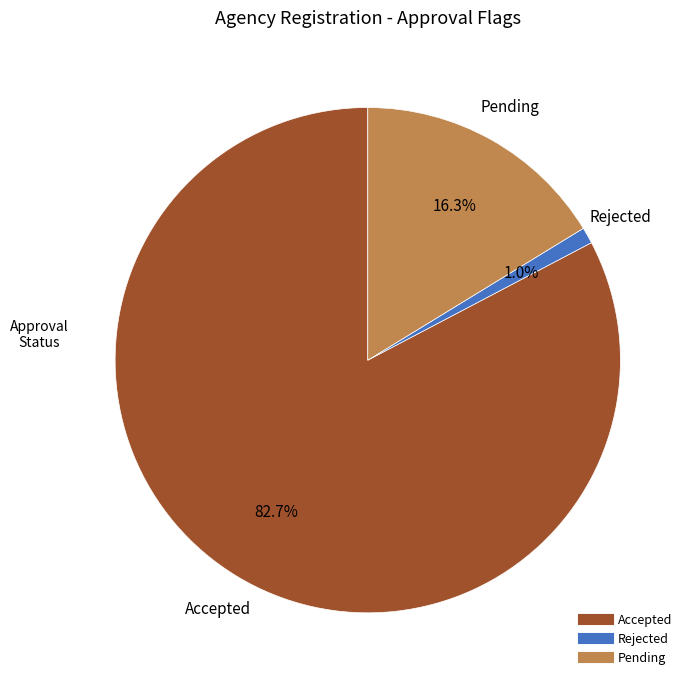

Which category has the smallest portion of the pie?

Rejected